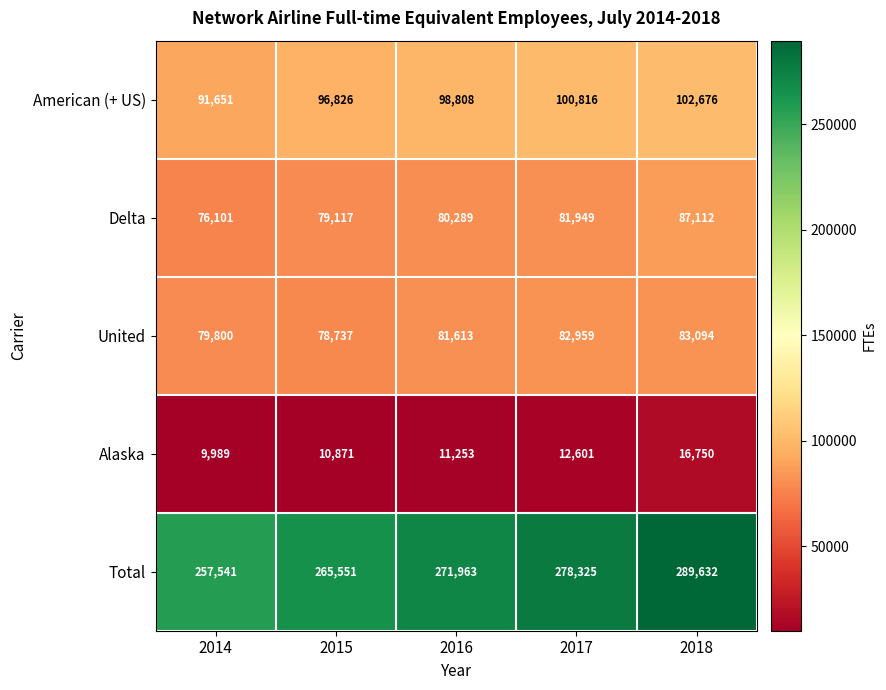

What is the sum of all Alaska values?

61464